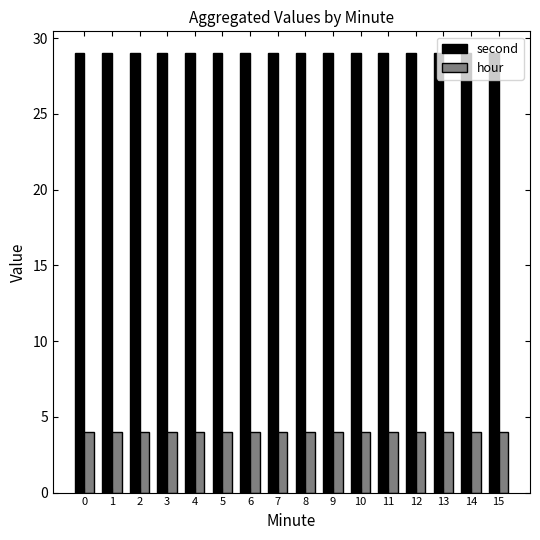

Reading right to left, transcribe all the data shown in this chart.

second: 15=29	14=29	13=29	12=29	11=29	10=29	9=29	8=29	7=29	6=29	5=29	4=29	3=29	2=29	1=29	0=29
hour: 15=4	14=4	13=4	12=4	11=4	10=4	9=4	8=4	7=4	6=4	5=4	4=4	3=4	2=4	1=4	0=4